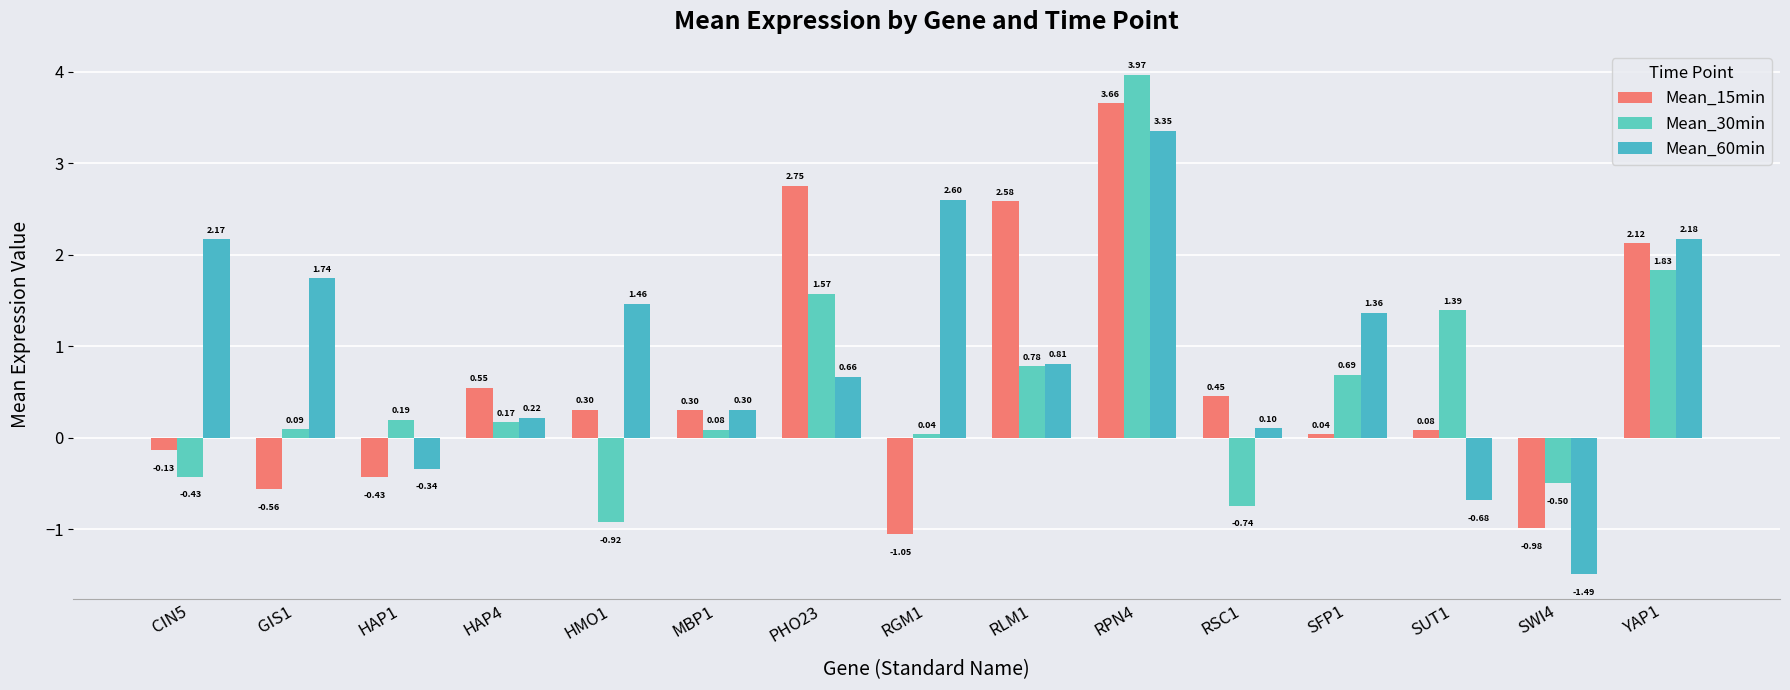

How many values in Mean_30min are below zero?

4